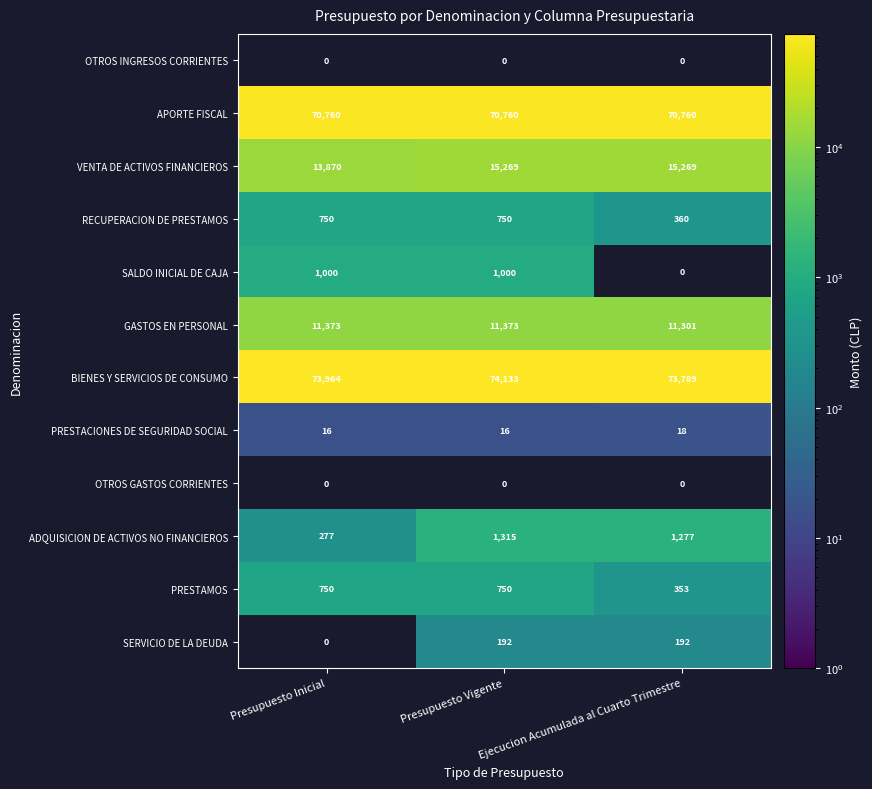

Where is VENTA DE ACTIVOS FINANCIEROS nearest to the value 14569?

Presupuesto Inicial